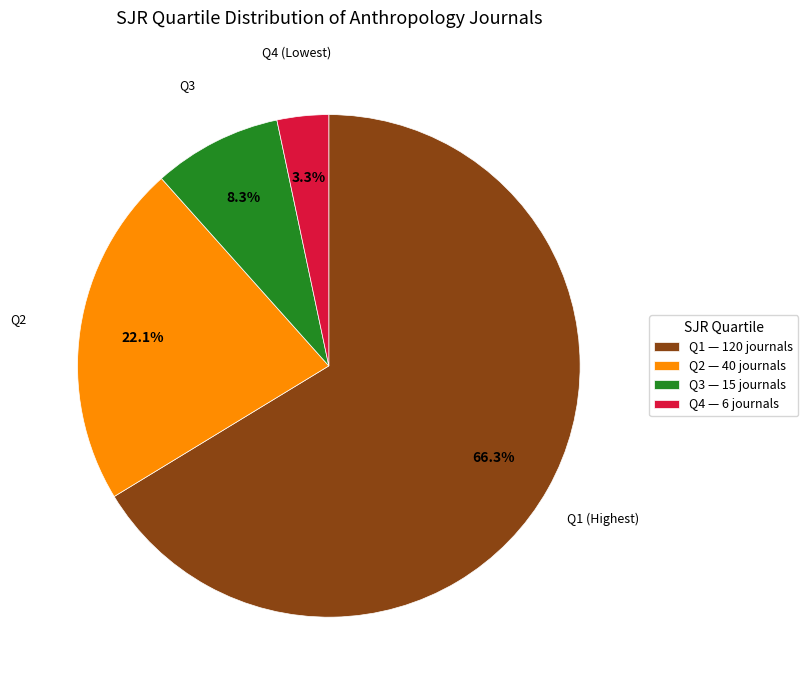

Is there a majority slice in this chart?

Yes